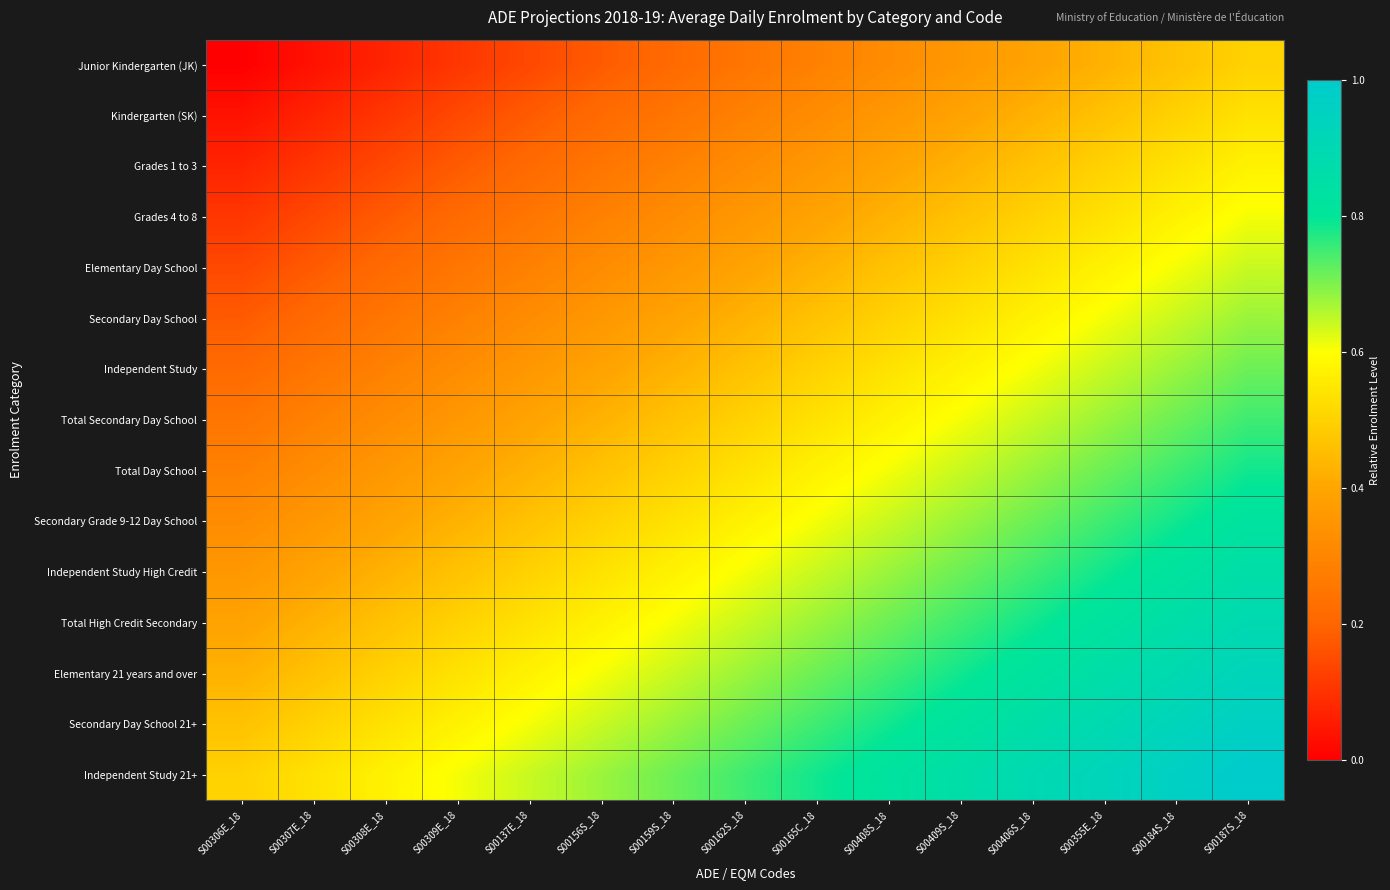

Reading left to right, list all the values displayed in this chart.

Junior Kindergarten (JK): S00306E_18=0.0	S00307E_18=0.0	S00308E_18=0.1	S00309E_18=0.1	S00137E_18=0.1	S00156S_18=0.2	S00159S_18=0.2	S00162S_18=0.2	S00165C_18=0.3	S00408S_18=0.3	S00409S_18=0.4	S00406S_18=0.4	S00355E_18=0.4	S00184S_18=0.5	S00187S_18=0.5
Kindergarten (SK): S00306E_18=0.0	S00307E_18=0.1	S00308E_18=0.1	S00309E_18=0.1	S00137E_18=0.2	S00156S_18=0.2	S00159S_18=0.2	S00162S_18=0.3	S00165C_18=0.3	S00408S_18=0.4	S00409S_18=0.4	S00406S_18=0.4	S00355E_18=0.5	S00184S_18=0.5	S00187S_18=0.5
Grades 1 to 3: S00306E_18=0.1	S00307E_18=0.1	S00308E_18=0.1	S00309E_18=0.2	S00137E_18=0.2	S00156S_18=0.2	S00159S_18=0.3	S00162S_18=0.3	S00165C_18=0.4	S00408S_18=0.4	S00409S_18=0.4	S00406S_18=0.5	S00355E_18=0.5	S00184S_18=0.5	S00187S_18=0.6
Grades 4 to 8: S00306E_18=0.1	S00307E_18=0.1	S00308E_18=0.2	S00309E_18=0.2	S00137E_18=0.2	S00156S_18=0.3	S00159S_18=0.3	S00162S_18=0.4	S00165C_18=0.4	S00408S_18=0.4	S00409S_18=0.5	S00406S_18=0.5	S00355E_18=0.5	S00184S_18=0.6	S00187S_18=0.6
Elementary Day School: S00306E_18=0.1	S00307E_18=0.2	S00308E_18=0.2	S00309E_18=0.2	S00137E_18=0.3	S00156S_18=0.3	S00159S_18=0.4	S00162S_18=0.4	S00165C_18=0.4	S00408S_18=0.5	S00409S_18=0.5	S00406S_18=0.5	S00355E_18=0.6	S00184S_18=0.6	S00187S_18=0.6
Secondary Day School: S00306E_18=0.2	S00307E_18=0.2	S00308E_18=0.2	S00309E_18=0.3	S00137E_18=0.3	S00156S_18=0.4	S00159S_18=0.4	S00162S_18=0.4	S00165C_18=0.5	S00408S_18=0.5	S00409S_18=0.5	S00406S_18=0.6	S00355E_18=0.6	S00184S_18=0.6	S00187S_18=0.7
Independent Study: S00306E_18=0.2	S00307E_18=0.2	S00308E_18=0.3	S00309E_18=0.3	S00137E_18=0.4	S00156S_18=0.4	S00159S_18=0.4	S00162S_18=0.5	S00165C_18=0.5	S00408S_18=0.5	S00409S_18=0.6	S00406S_18=0.6	S00355E_18=0.6	S00184S_18=0.7	S00187S_18=0.7
Total Secondary Day School: S00306E_18=0.2	S00307E_18=0.3	S00308E_18=0.3	S00309E_18=0.4	S00137E_18=0.4	S00156S_18=0.4	S00159S_18=0.5	S00162S_18=0.5	S00165C_18=0.5	S00408S_18=0.6	S00409S_18=0.6	S00406S_18=0.6	S00355E_18=0.7	S00184S_18=0.7	S00187S_18=0.8
Total Day School: S00306E_18=0.3	S00307E_18=0.3	S00308E_18=0.4	S00309E_18=0.4	S00137E_18=0.4	S00156S_18=0.5	S00159S_18=0.5	S00162S_18=0.5	S00165C_18=0.6	S00408S_18=0.6	S00409S_18=0.6	S00406S_18=0.7	S00355E_18=0.7	S00184S_18=0.8	S00187S_18=0.8
Secondary Grade 9-12 Day School: S00306E_18=0.3	S00307E_18=0.4	S00308E_18=0.4	S00309E_18=0.4	S00137E_18=0.5	S00156S_18=0.5	S00159S_18=0.5	S00162S_18=0.6	S00165C_18=0.6	S00408S_18=0.6	S00409S_18=0.7	S00406S_18=0.7	S00355E_18=0.8	S00184S_18=0.8	S00187S_18=0.8
Independent Study High Credit: S00306E_18=0.4	S00307E_18=0.4	S00308E_18=0.4	S00309E_18=0.5	S00137E_18=0.5	S00156S_18=0.5	S00159S_18=0.6	S00162S_18=0.6	S00165C_18=0.6	S00408S_18=0.7	S00409S_18=0.7	S00406S_18=0.8	S00355E_18=0.8	S00184S_18=0.8	S00187S_18=0.9
Total High Credit Secondary: S00306E_18=0.4	S00307E_18=0.4	S00308E_18=0.5	S00309E_18=0.5	S00137E_18=0.5	S00156S_18=0.6	S00159S_18=0.6	S00162S_18=0.6	S00165C_18=0.7	S00408S_18=0.7	S00409S_18=0.8	S00406S_18=0.8	S00355E_18=0.8	S00184S_18=0.9	S00187S_18=0.9
Elementary 21 years and over: S00306E_18=0.4	S00307E_18=0.5	S00308E_18=0.5	S00309E_18=0.5	S00137E_18=0.6	S00156S_18=0.6	S00159S_18=0.6	S00162S_18=0.7	S00165C_18=0.7	S00408S_18=0.8	S00409S_18=0.8	S00406S_18=0.8	S00355E_18=0.9	S00184S_18=0.9	S00187S_18=0.9
Secondary Day School 21+: S00306E_18=0.5	S00307E_18=0.5	S00308E_18=0.5	S00309E_18=0.6	S00137E_18=0.6	S00156S_18=0.6	S00159S_18=0.7	S00162S_18=0.7	S00165C_18=0.8	S00408S_18=0.8	S00409S_18=0.8	S00406S_18=0.9	S00355E_18=0.9	S00184S_18=0.9	S00187S_18=1.0
Independent Study 21+: S00306E_18=0.5	S00307E_18=0.5	S00308E_18=0.6	S00309E_18=0.6	S00137E_18=0.6	S00156S_18=0.7	S00159S_18=0.7	S00162S_18=0.8	S00165C_18=0.8	S00408S_18=0.8	S00409S_18=0.9	S00406S_18=0.9	S00355E_18=0.9	S00184S_18=1.0	S00187S_18=1.0